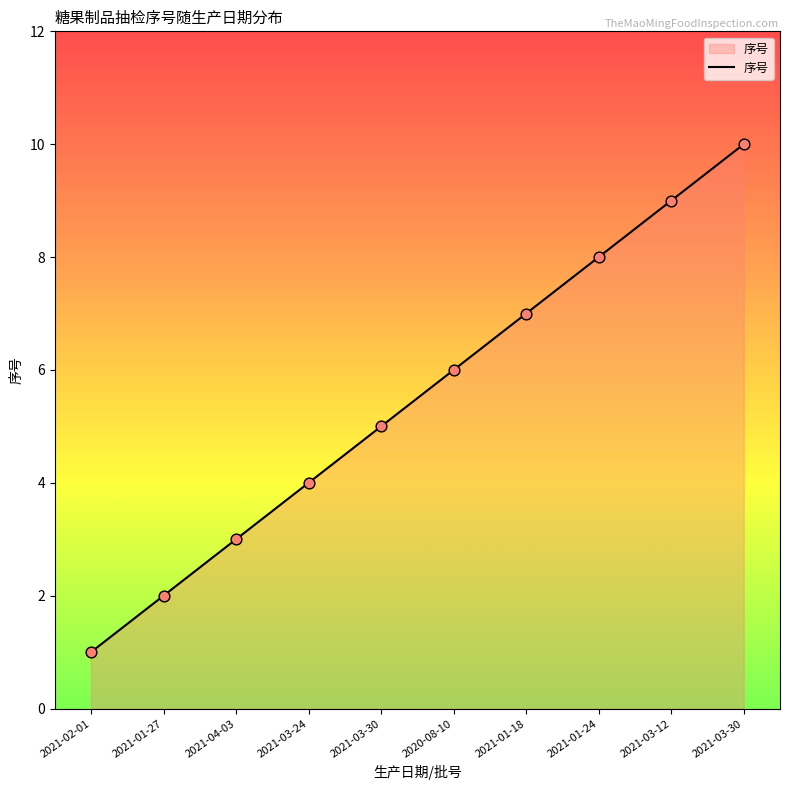

What is the change in value from 2021-03-30 to 2021-01-24?

+3